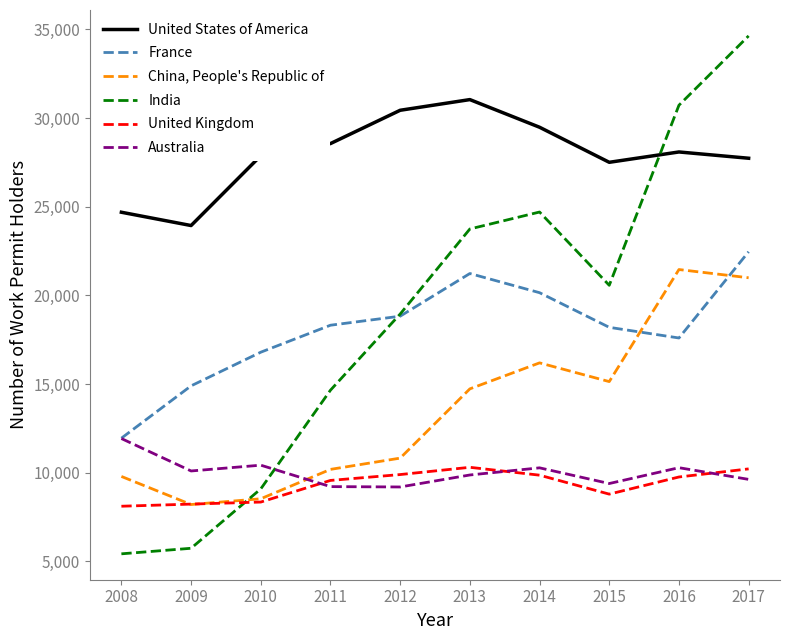

What is the smallest value displayed?

5432